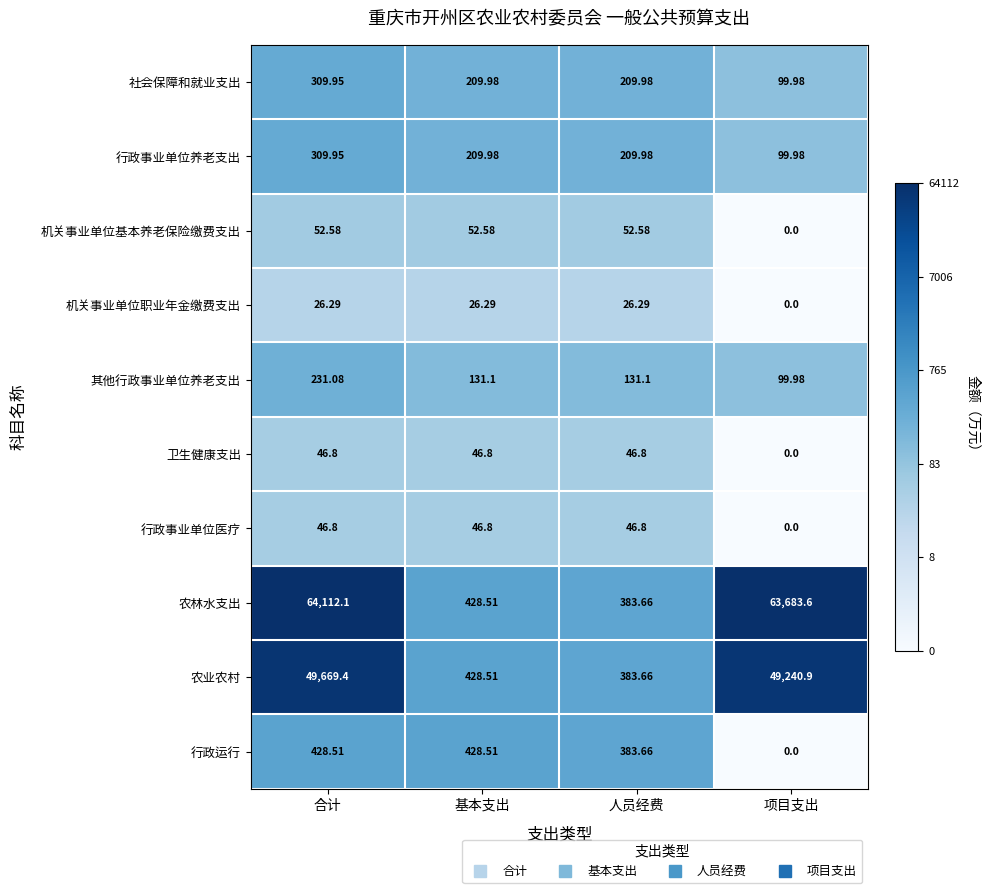

List the labels in order of 农林水支出 value, largest first.

合计, 项目支出, 基本支出, 人员经费